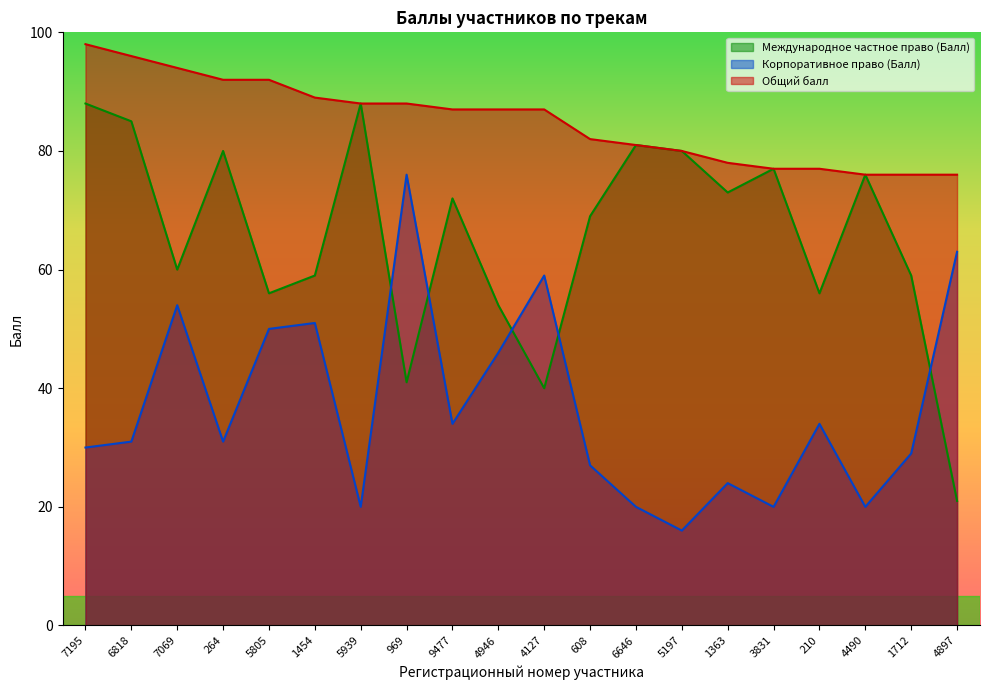

Which series has the largest range (max minus min)?

Международное частное право (Балл)